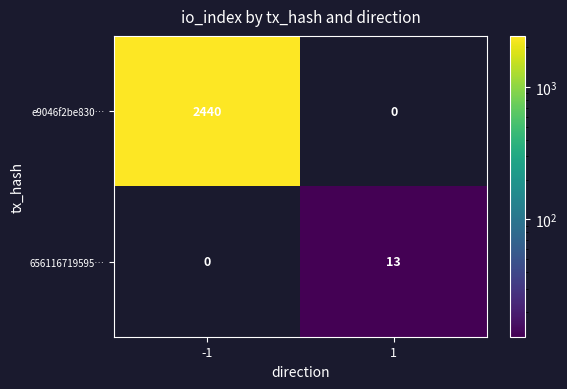

Reading right to left, what are all the values shown in this chart?

e9046f2be830…: 1=0	-1=2440
656116719595…: 1=13	-1=0